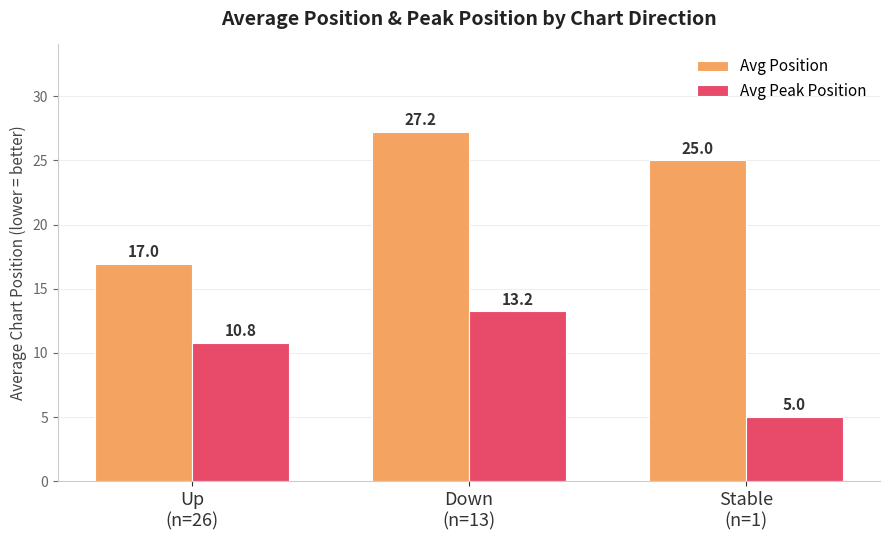

Is the value of Avg Position at Up
(n=26) greater than the value of Avg Peak Position at Stable
(n=1)?

Yes